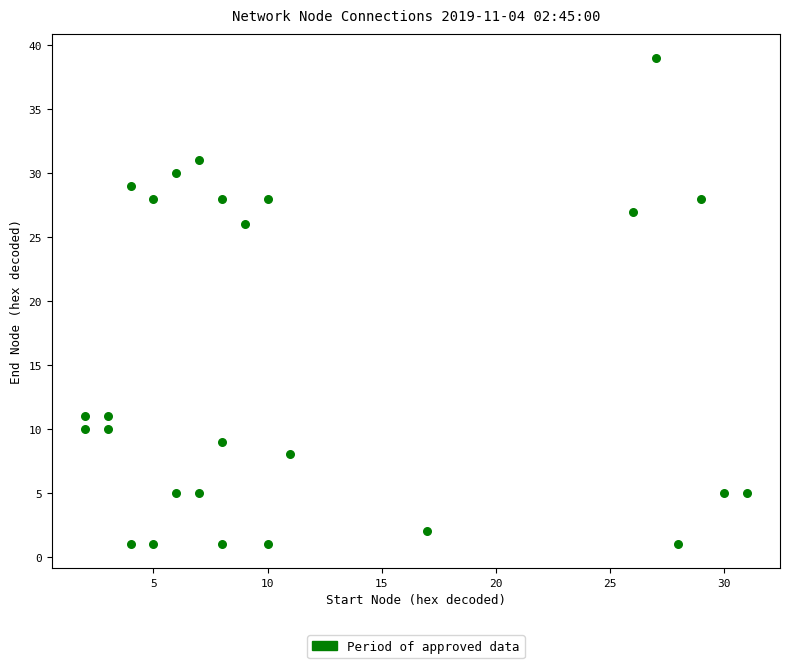

What Y value in the scatter plot is closest to 20?

26